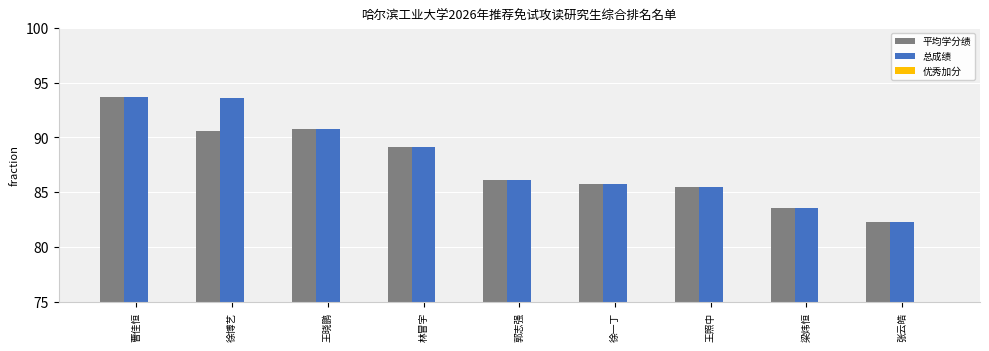

What are all the series names shown in the legend?

平均学分绩, 总成绩, 优秀加分